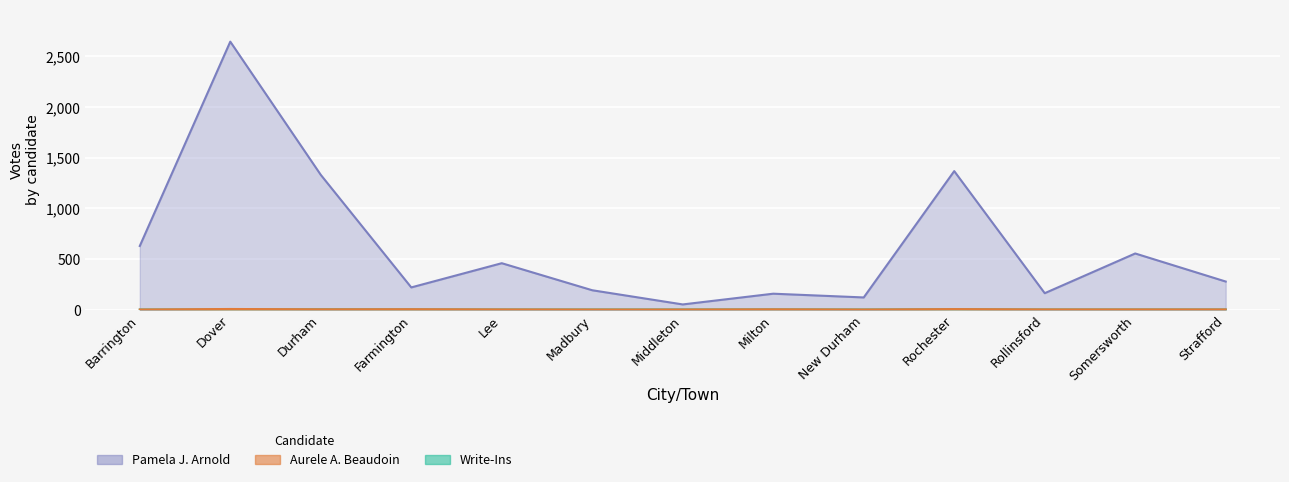

True or false: Write-Ins and Pamela J. Arnold intersect in this chart.

False